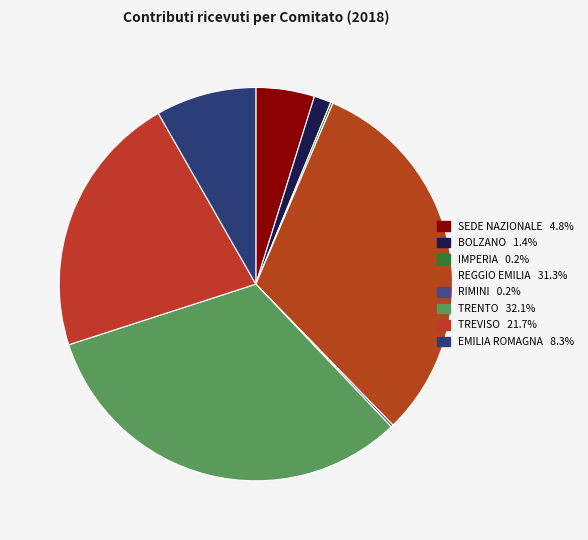

How much of the chart is everything except IMPERIA?

99.8%